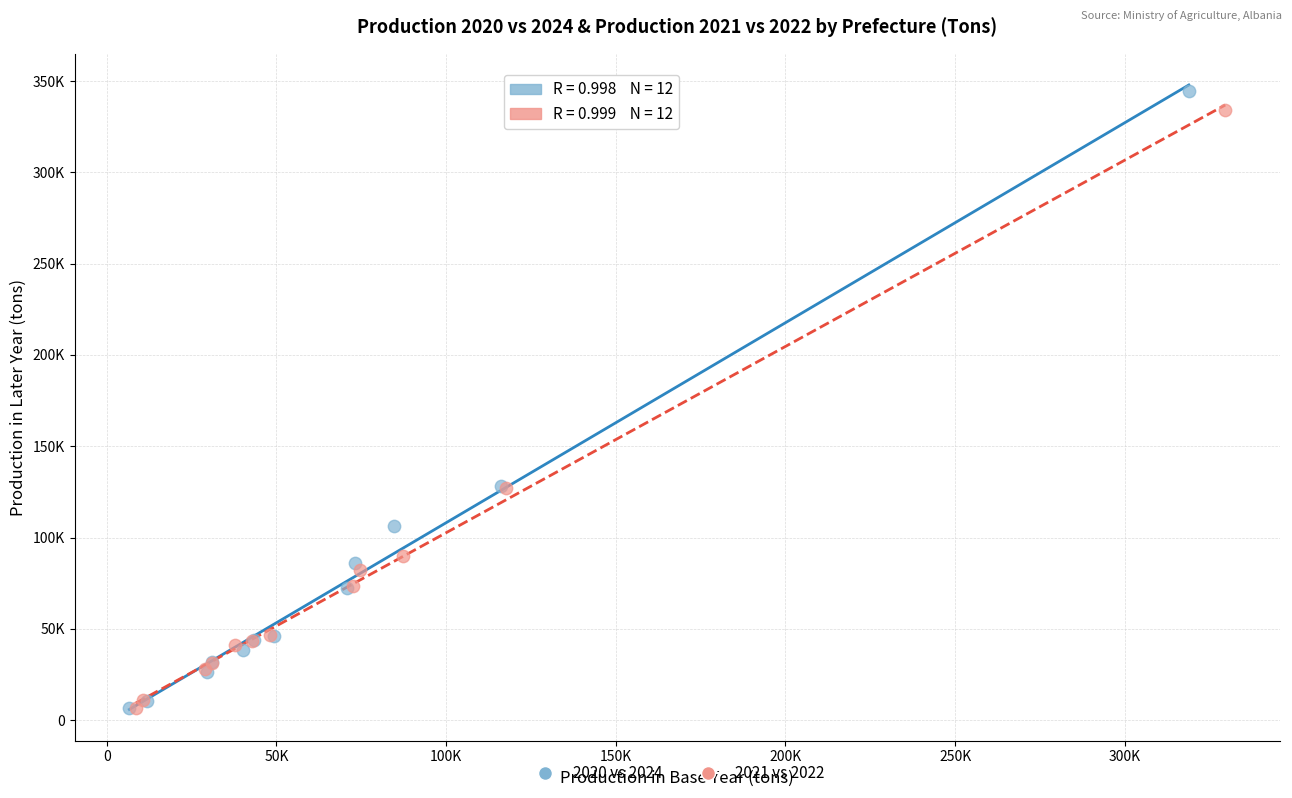

Which series has the largest Y range (max minus min)?

2020 vs 2024